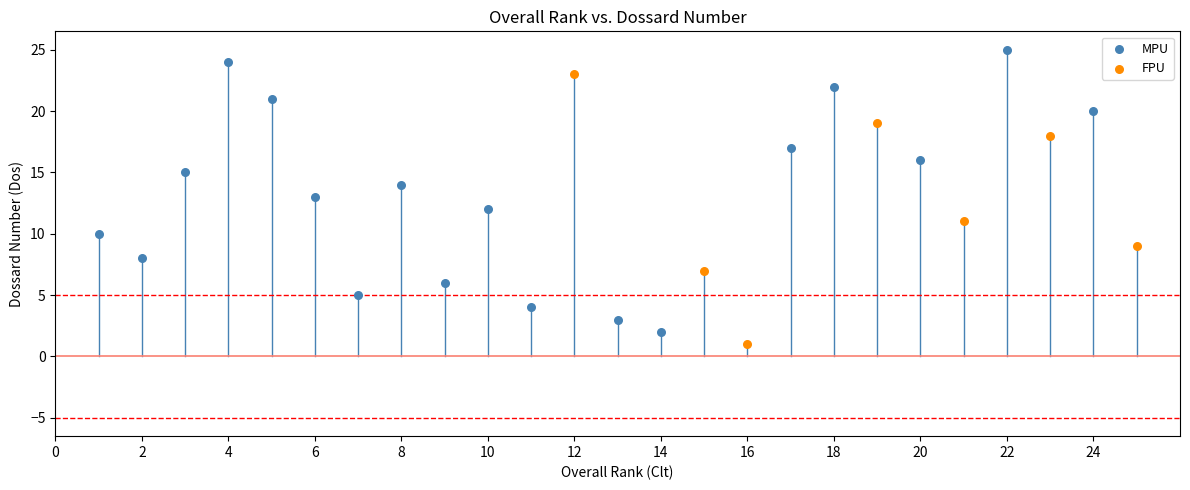

Which series contains the lowest Y value?

FPU